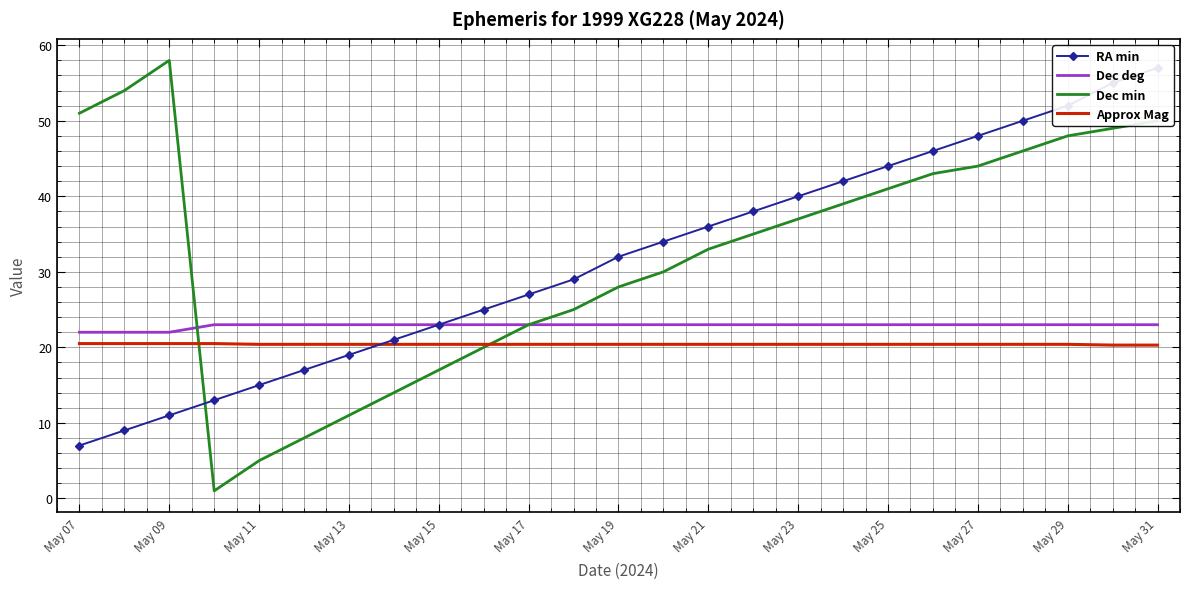

Count the Dec deg values in the range 23 to 24.

22